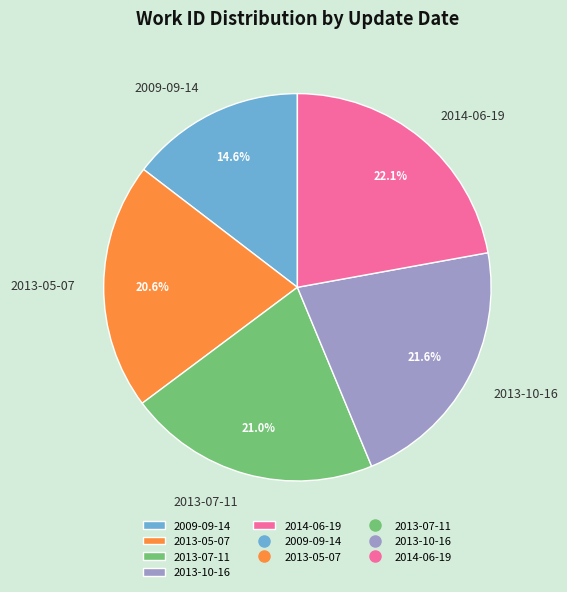

How much of the chart is everything except 2009-09-14?

85.4%